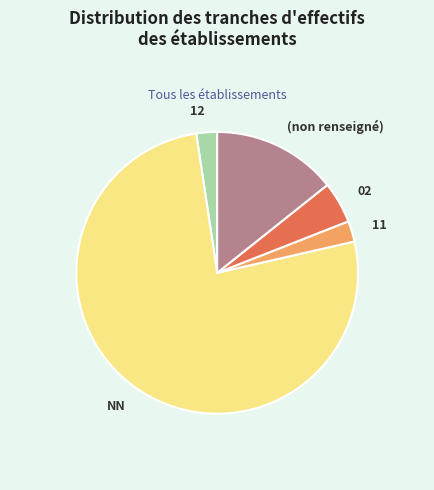

What is the ratio of the value at 02 to the value at 12?

2.0